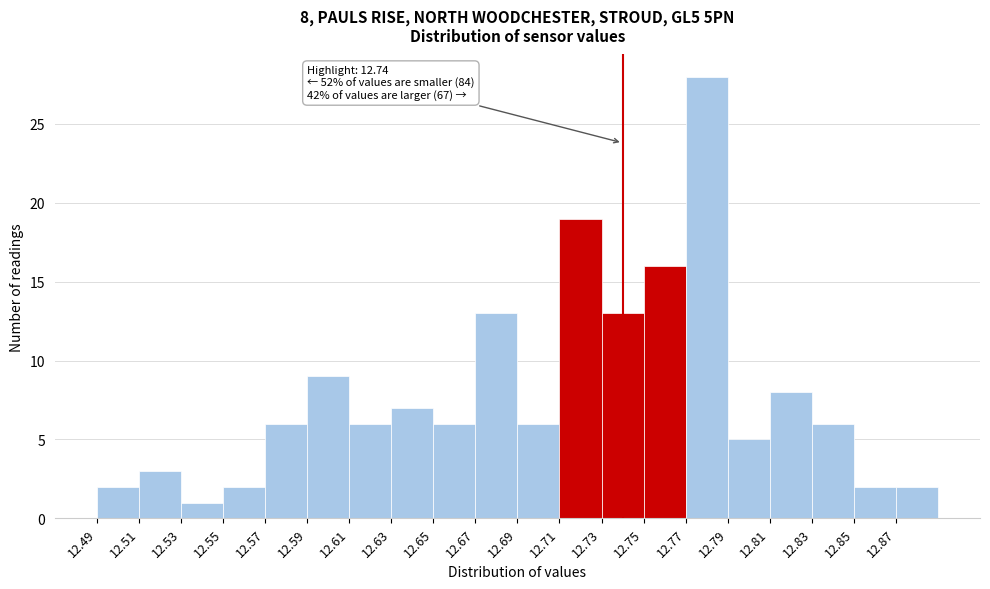

Over which range of the x-axis is the bar tallest?

12.77 to 12.79